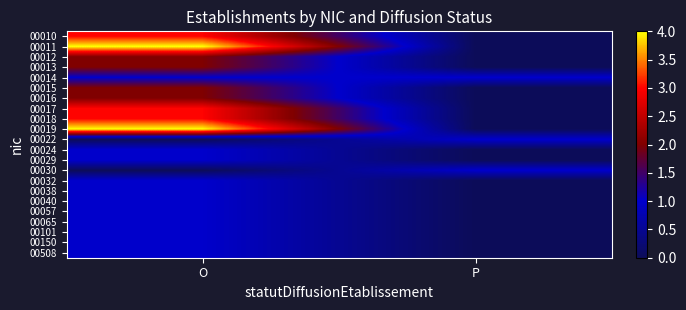

List the series in order of their peak value, lowest first.

00014, 00022, 00024, 00029, 00030, 00032, 00038, 00040, 00057, 00065, 00101, 00150, 00508, 00012, 00013, 00015, 00016, 00010, 00017, 00018, 00011, 00019